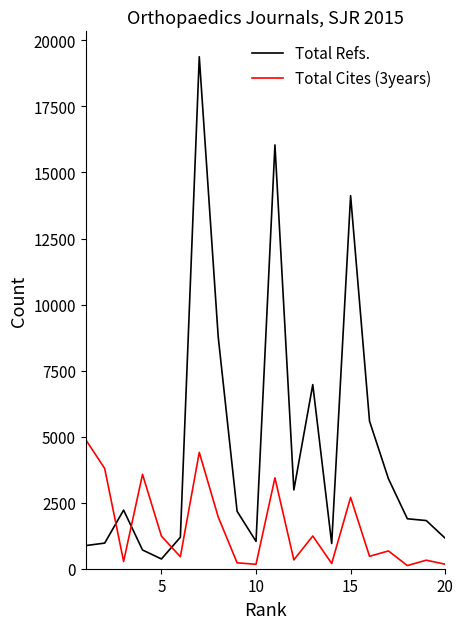

Does the chart display data point markers on the line(s)?

No